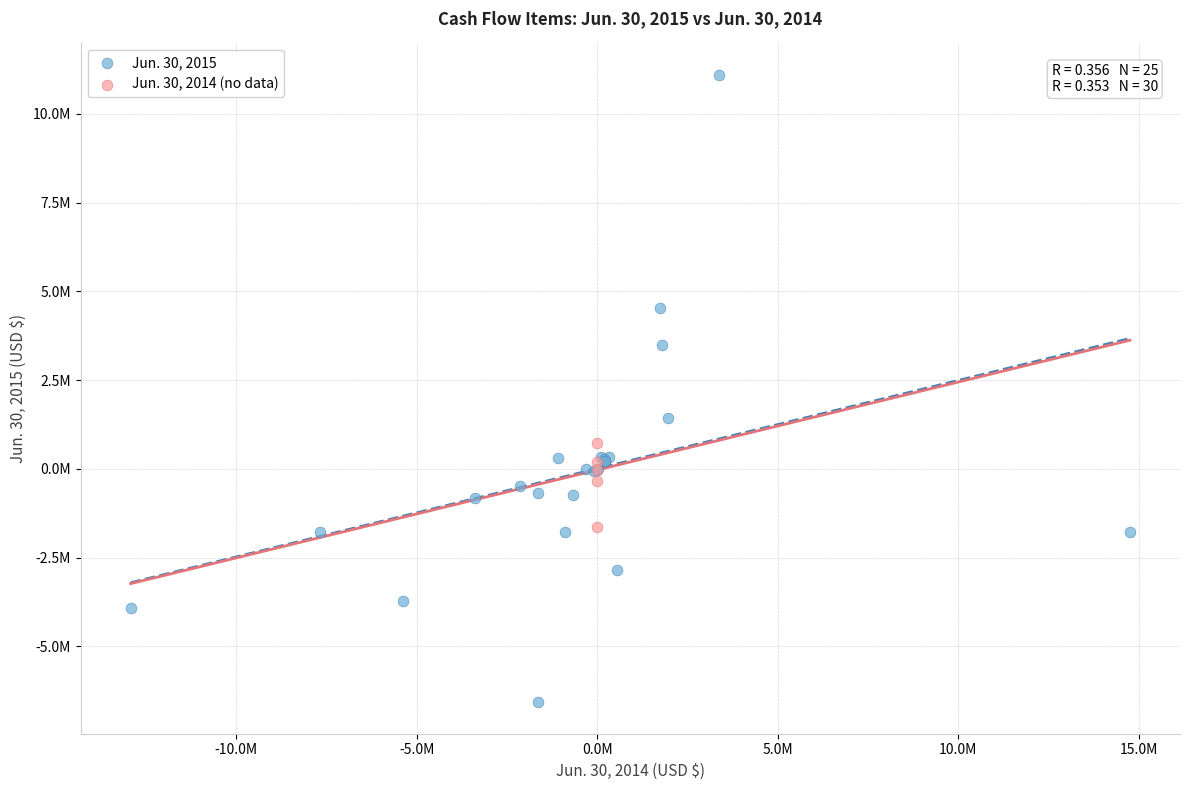

What are all the series names shown in the legend?

Jun. 30, 2015, Jun. 30, 2014 (no data)